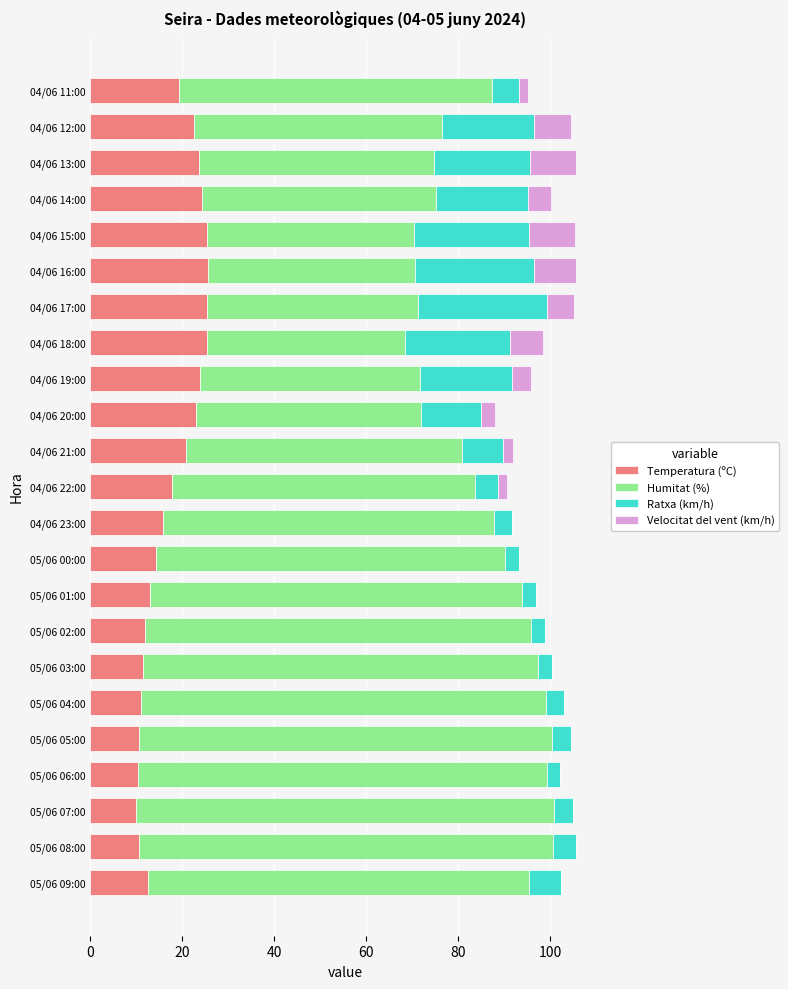

Is it true that Temperatura (ºC) equals 42.9 at 04/06 18:00?

False